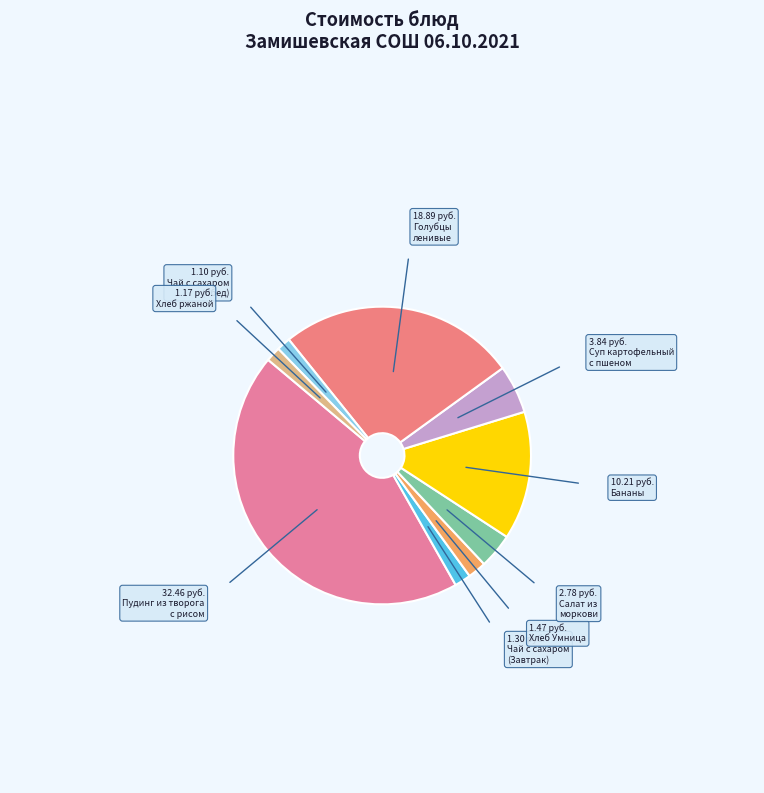

Rank the categories by value from lowest to highest.

Чай с сахаром
(Обед), Хлеб ржаной, Чай с сахаром
(Завтрак), Хлеб Умница, Салат из
моркови, Суп картофельный
с пшеном, Бананы, Голубцы
ленивые, Пудинг из творога
с рисом